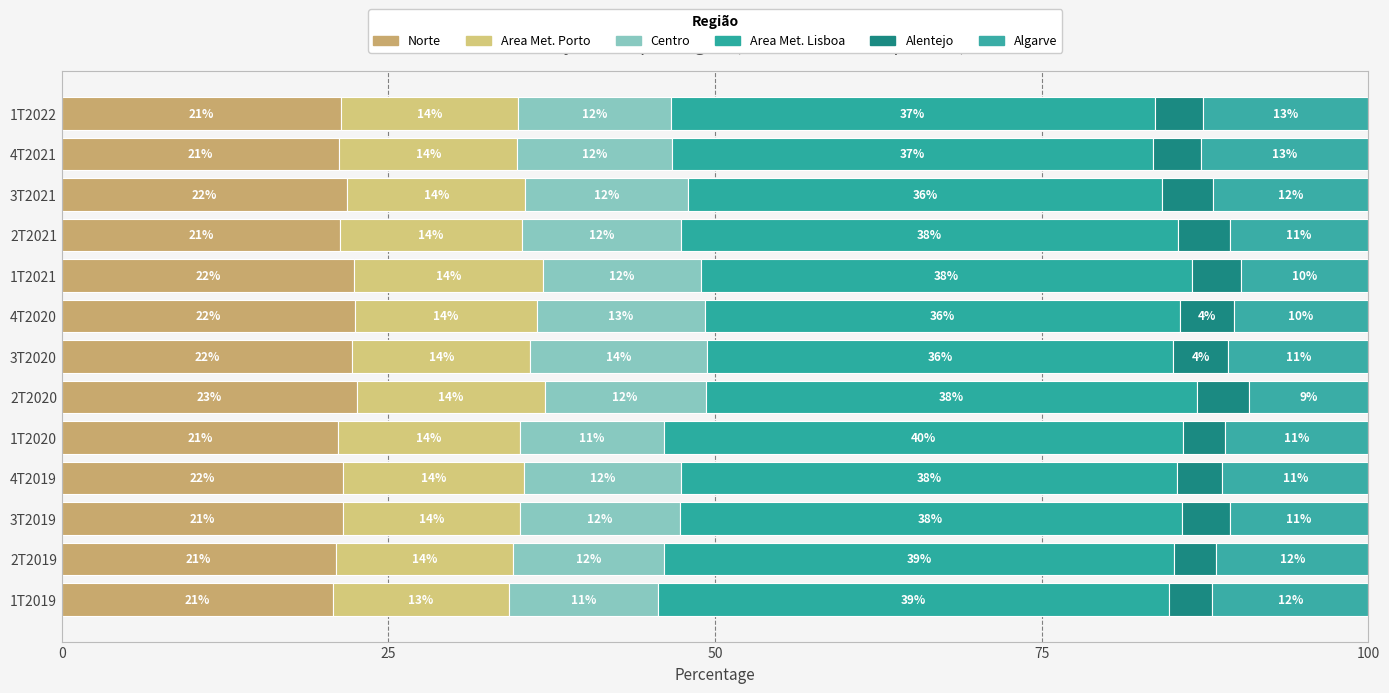

Reading left to right, what are all the values shown in this chart?

Norte: 20.8	21.0	21.5	21.5	21.1	22.6	22.2	22.4	22.3	21.3	21.8	21.2	21.3
Area Met. Porto: 13.4	13.6	13.6	13.8	13.9	14.4	13.6	13.9	14.5	13.9	13.6	13.6	13.6
Centro: 11.4	11.6	12.2	12.0	11.0	12.3	13.5	12.8	12.1	12.2	12.4	11.8	11.7
Area Met. Lisboa: 39.1	39.0	38.4	38.0	39.7	37.6	35.7	36.4	37.6	38.0	36.3	36.8	37.0
Alentejo: 3.3	3.3	3.7	3.4	3.3	3.9	4.2	4.1	3.8	3.9	3.9	3.7	3.7
Algarve: 11.9	11.7	10.6	11.2	11.0	9.2	10.7	10.3	9.7	10.6	11.9	12.8	12.7